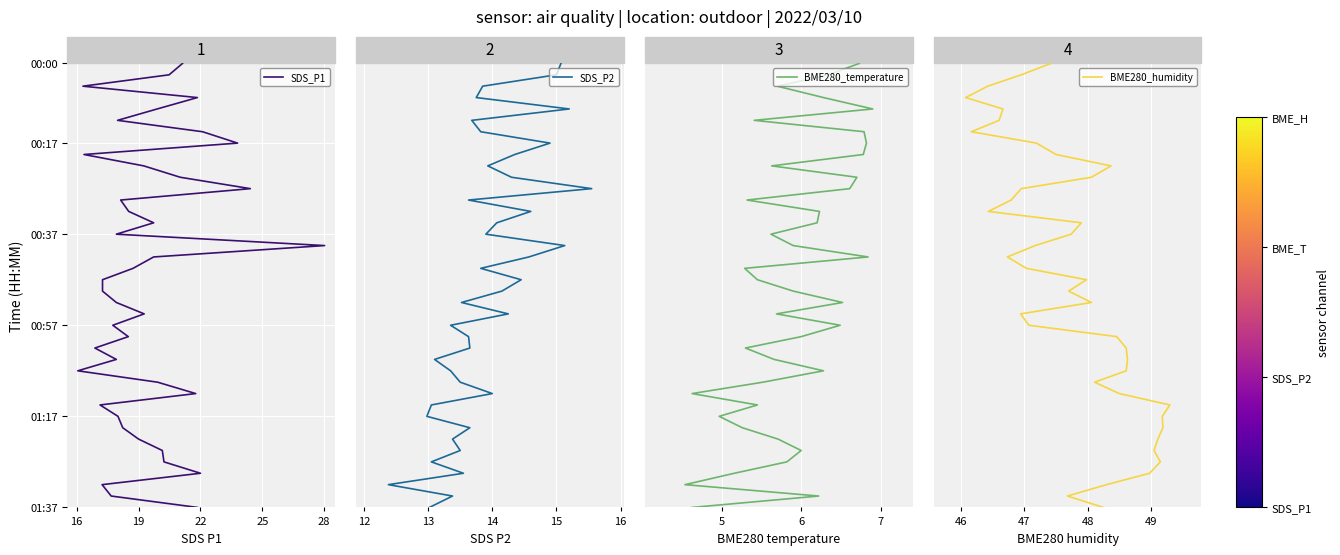

True or false: SDS_P1 and SDS_P2 intersect in this chart.

False